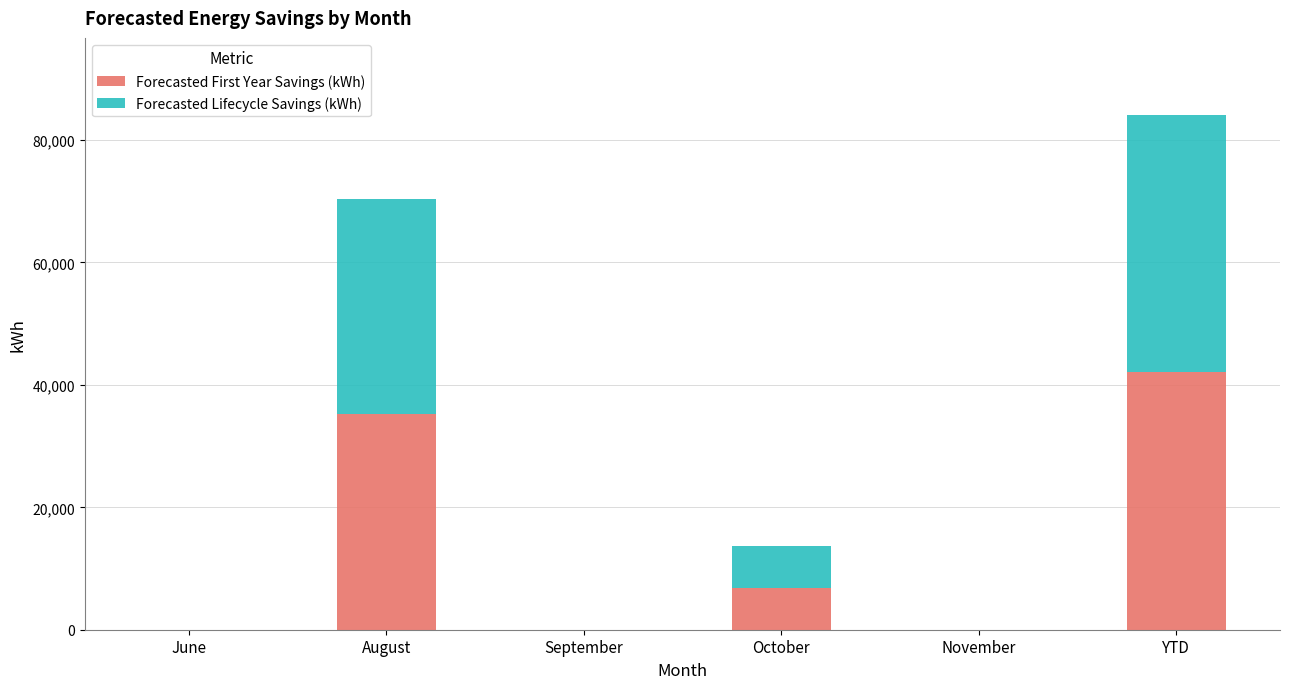

Are the bars horizontal?

No